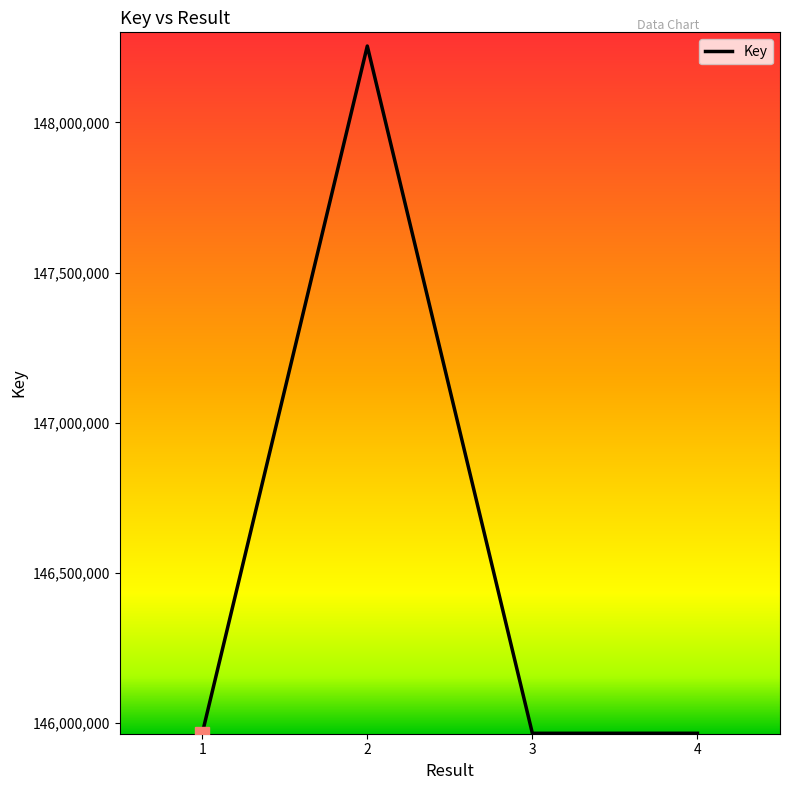

True or false: the data has more than 2 interior local peaks.

False